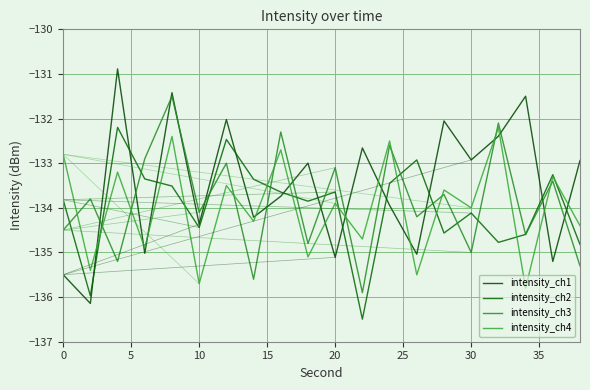

True or false: intensity_ch1 has more than 1 interior local peaks.

True